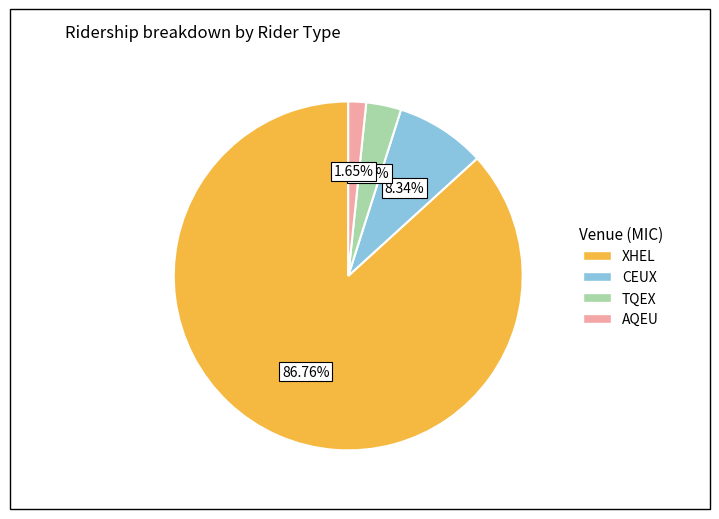

Which slice represents more than half of the pie?

XHEL